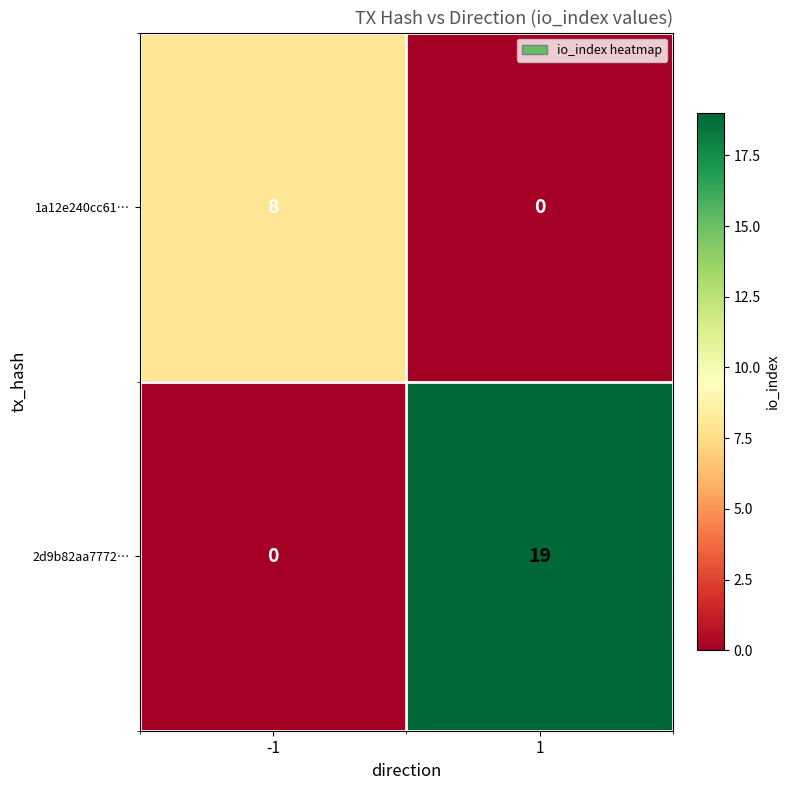

What value does the 2d9b82aa7772… series have at 1, to the nearest 5?

20